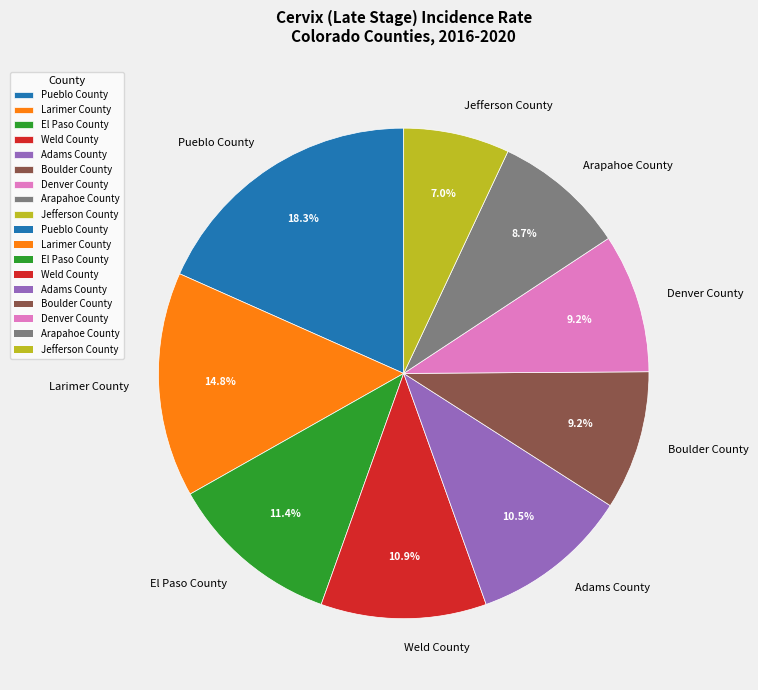

Which slice is the smallest?

Jefferson County